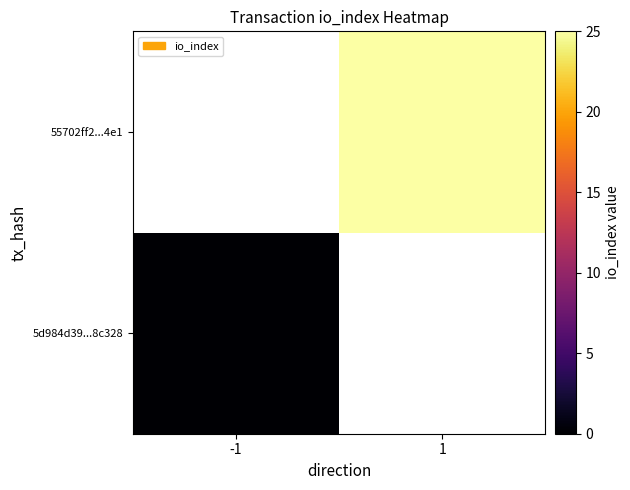

Which label corresponds to the largest value in the chart?

1